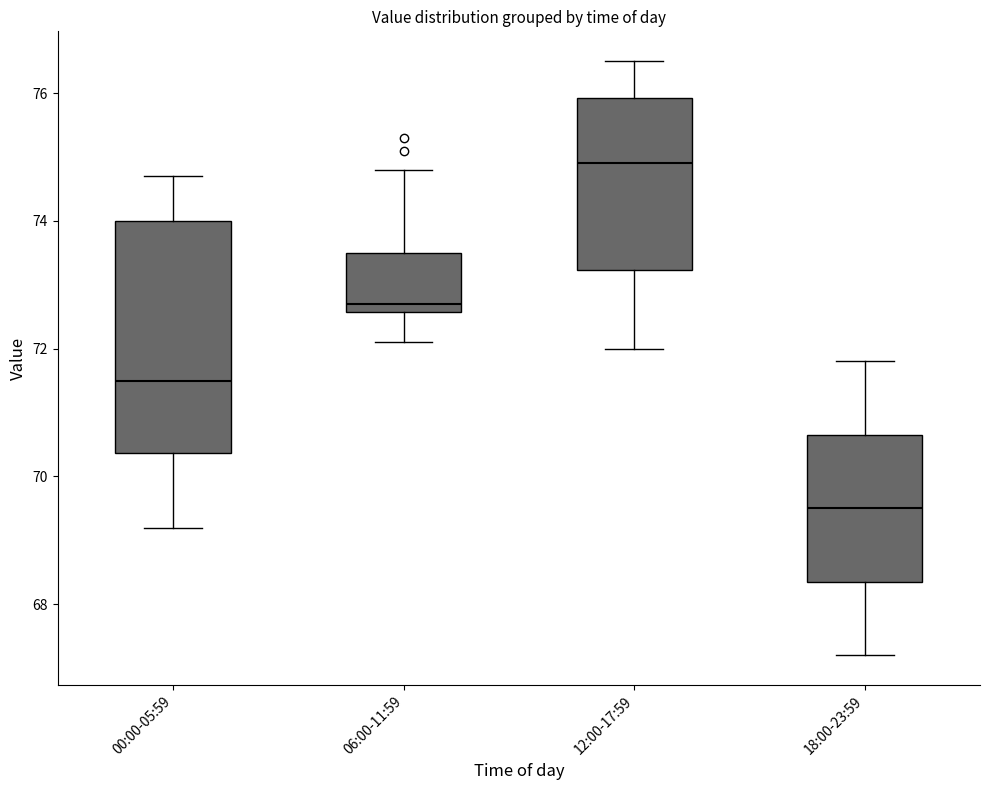

Reading left to right, transcribe this box plot: for each box, give where its median line is, the range the box spans, and where its two whiskers end, as read against the y-axis. The values are not printed on the chart, so give them approximately, as read against the axis.

00:00-05:59: median 71.6, box 70.4 to 74.0, whiskers 69.2 to 74.8
06:00-11:59: median 72.8, box 72.6 to 73.6, whiskers 72.2 to 74.8
12:00-17:59: median 75.0, box 73.2 to 76.0, whiskers 72.0 to 76.6
18:00-23:59: median 69.6, box 68.4 to 70.6, whiskers 67.2 to 71.8